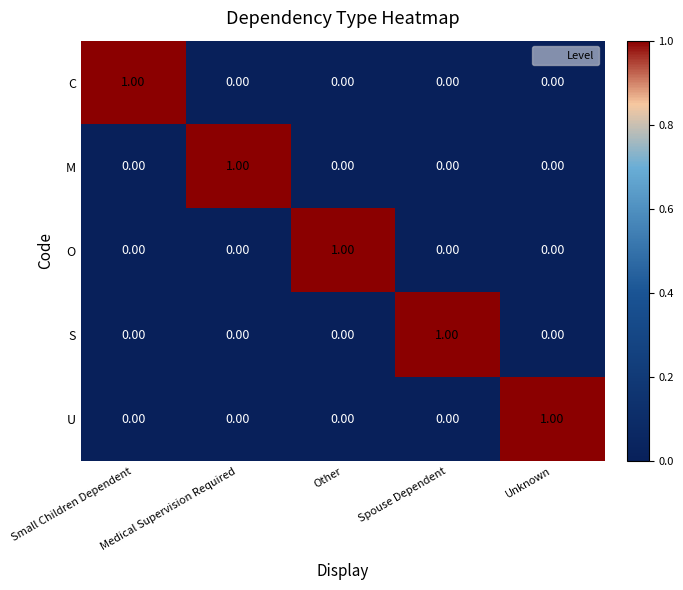

At how many categories does at least one series exceed 0?

5